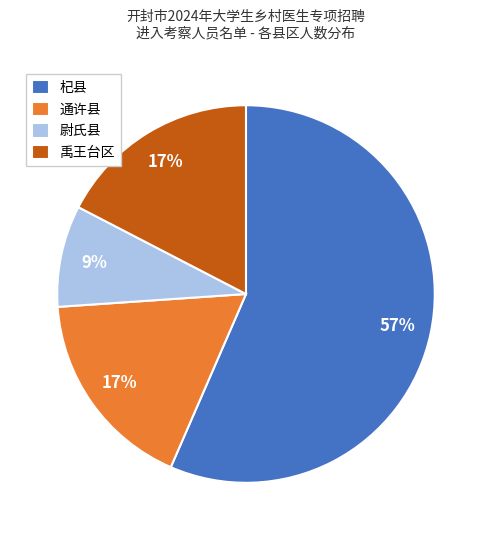

The 禹王台区 slice represents 17% of the pie. True or false?

True